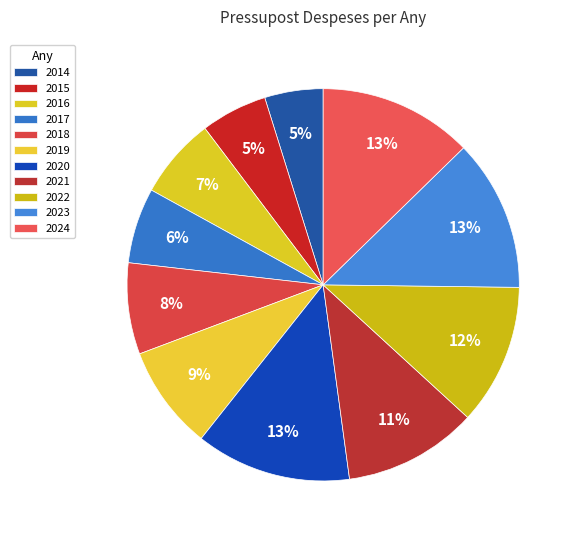

To the nearest percent, what is the difference between the largest and smallest slice percentages?

8%